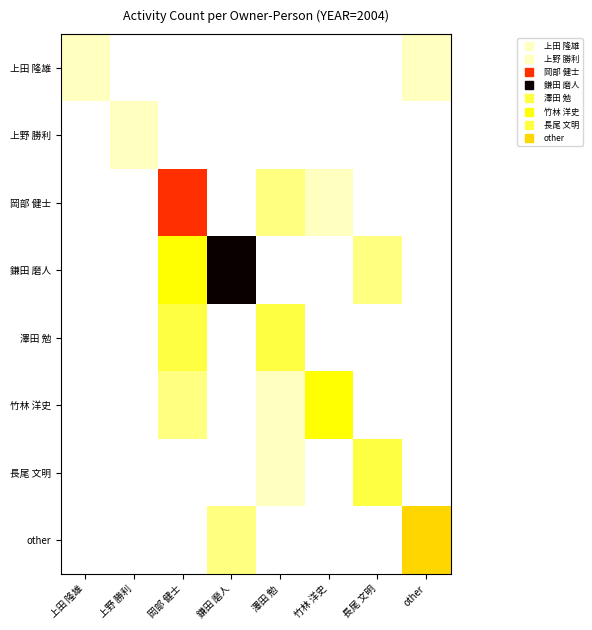

How many distinct data groups are displayed?

8